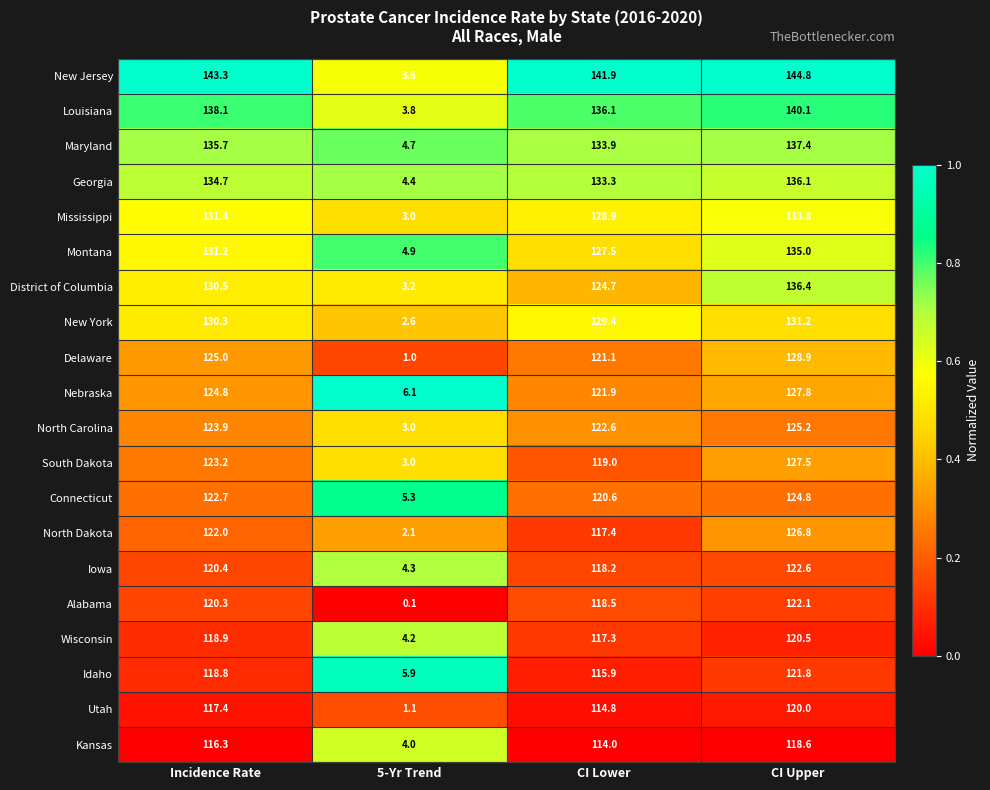

At which label does Mississippi reach its minimum?

5-Yr Trend